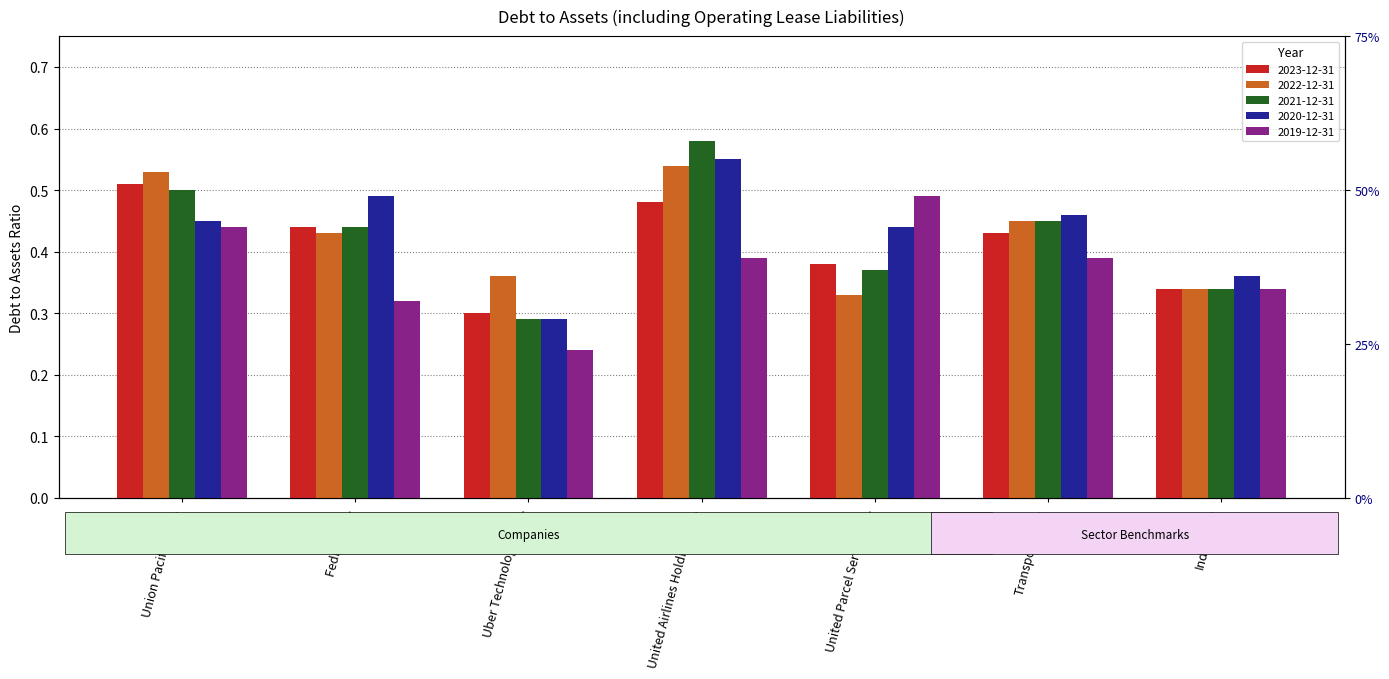

What is the difference between the highest and lowest values at Union Pacific Corp.?

0.1